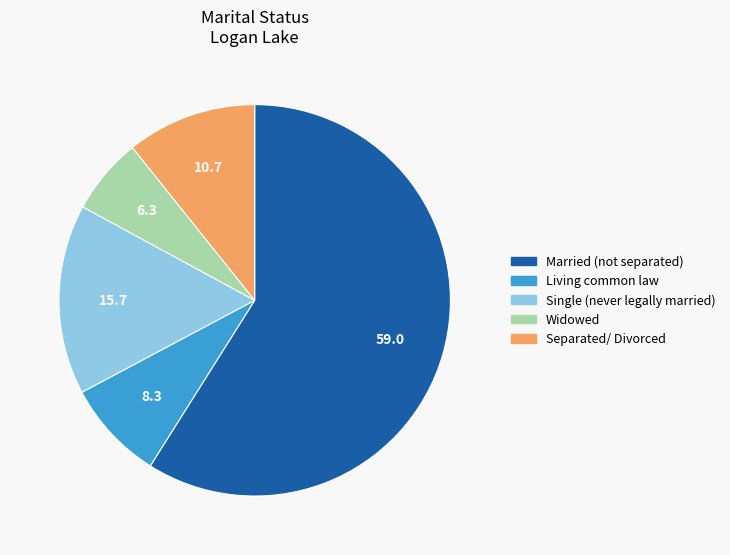

Rank the categories by value from lowest to highest.

Widowed, Living common law, Separated/ Divorced, Single (never legally married), Married (not separated)